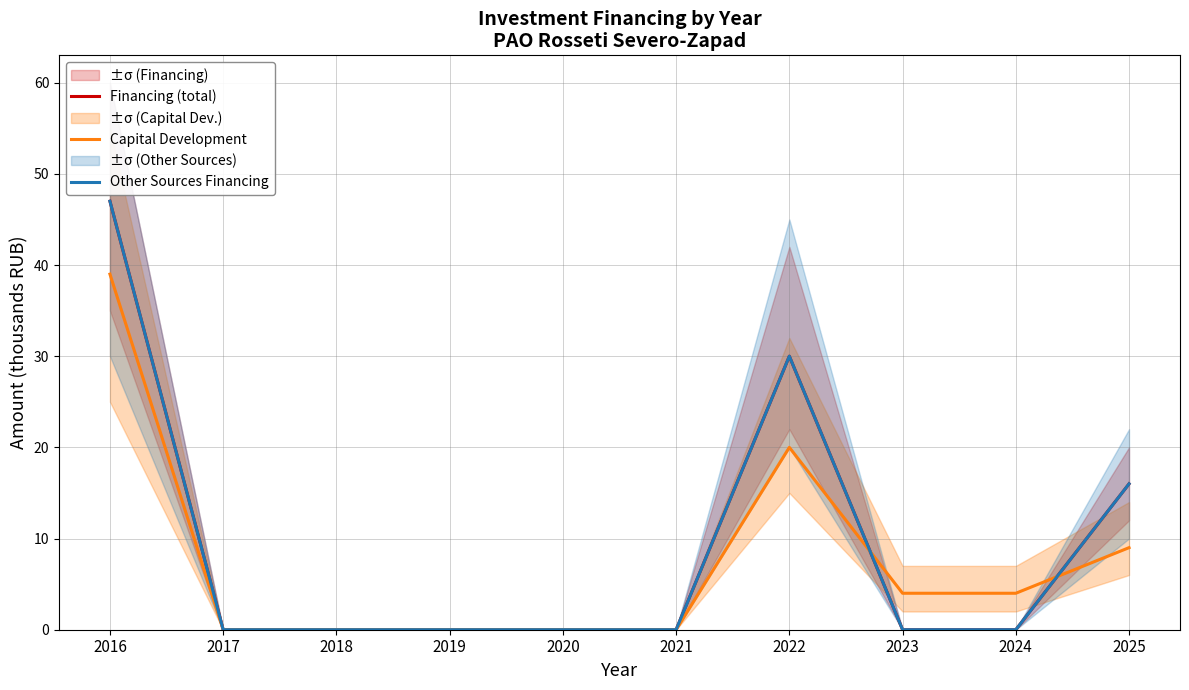

What is the maximum value for Other Sources Financing?

47